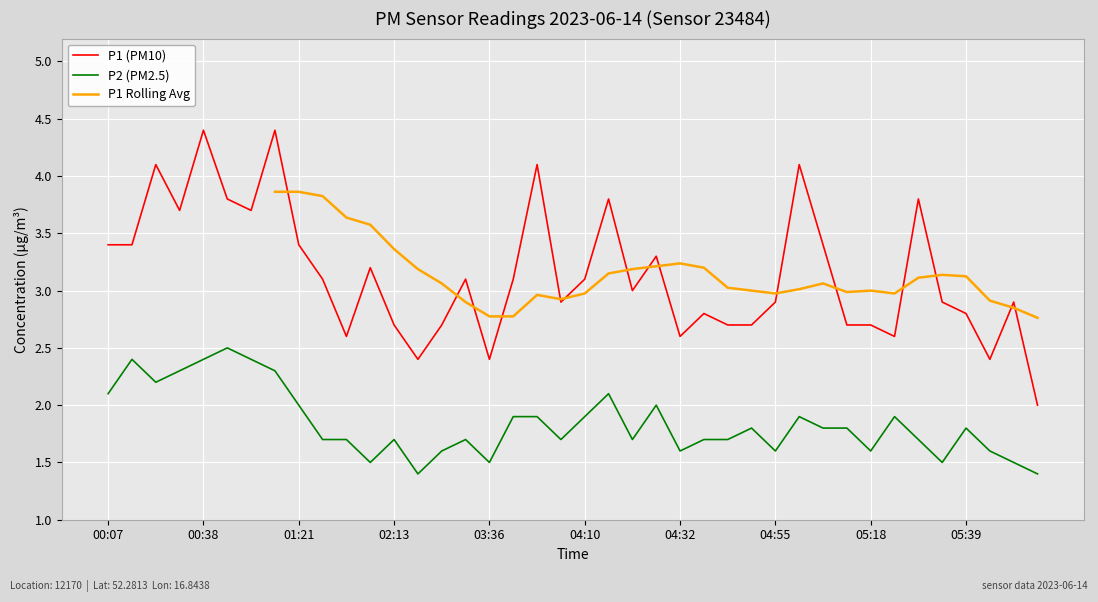

True or false: P1 Rolling Avg has a value of 3.2 at 25.

True